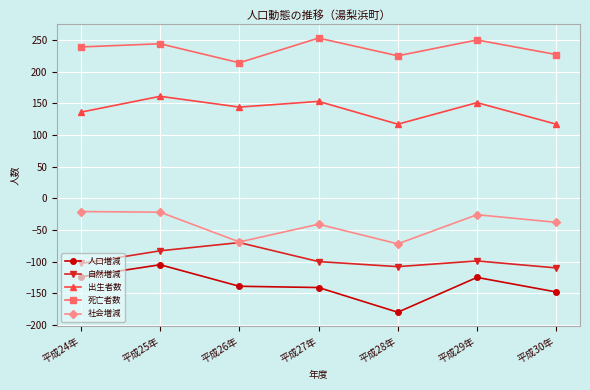

Is the value of 出生者数 at 平成27年 greater than the value of 死亡者数 at 平成24年?

No